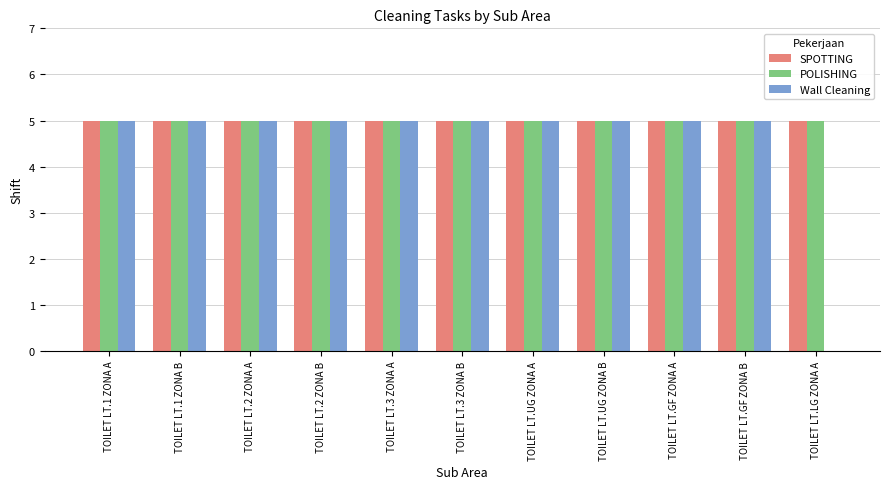

True or false: SPOTTING has a value of 5 at TOILET LT.3 ZONA A.

True